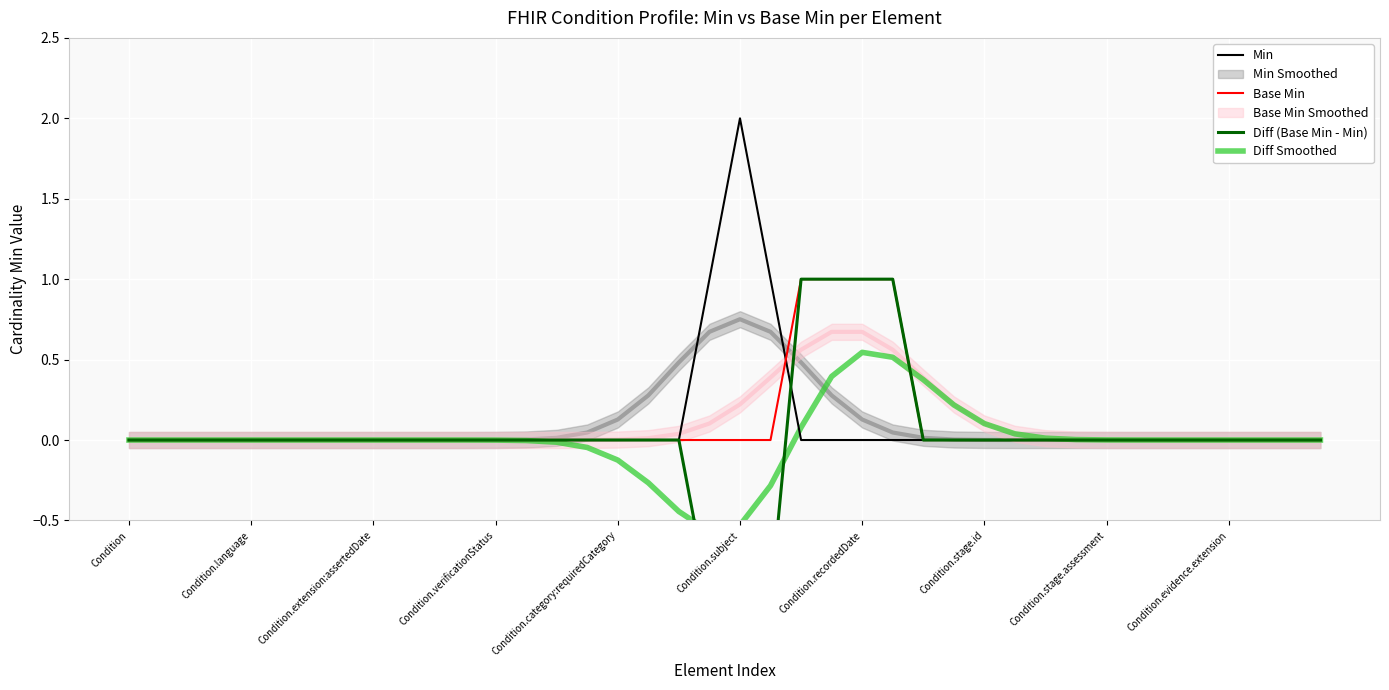

How many Diff (Base Min - Min) values are between 0 and 1?

37